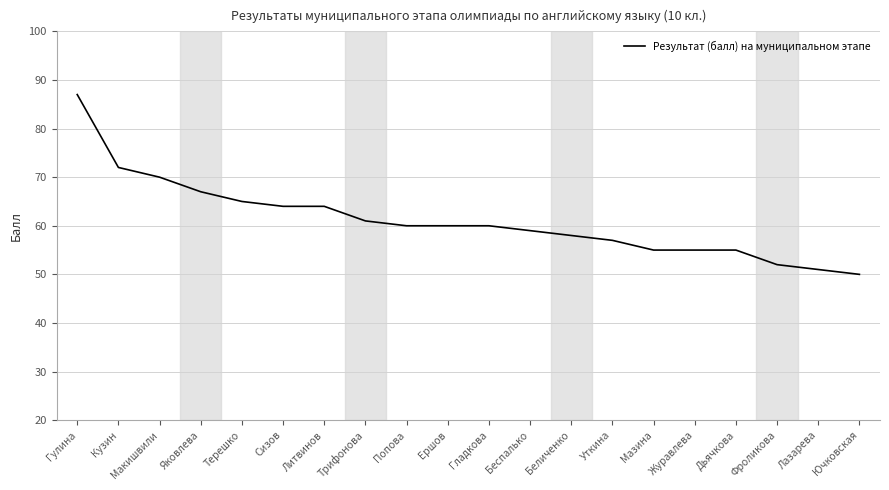

Does the chart have visible grid lines?

Yes